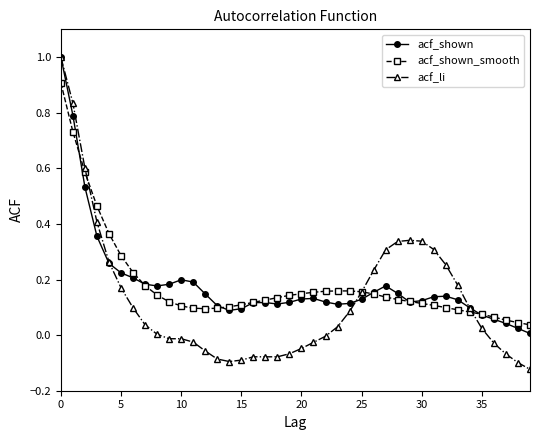

True or false: acf_shown has more than 0 interior local peaks.

True